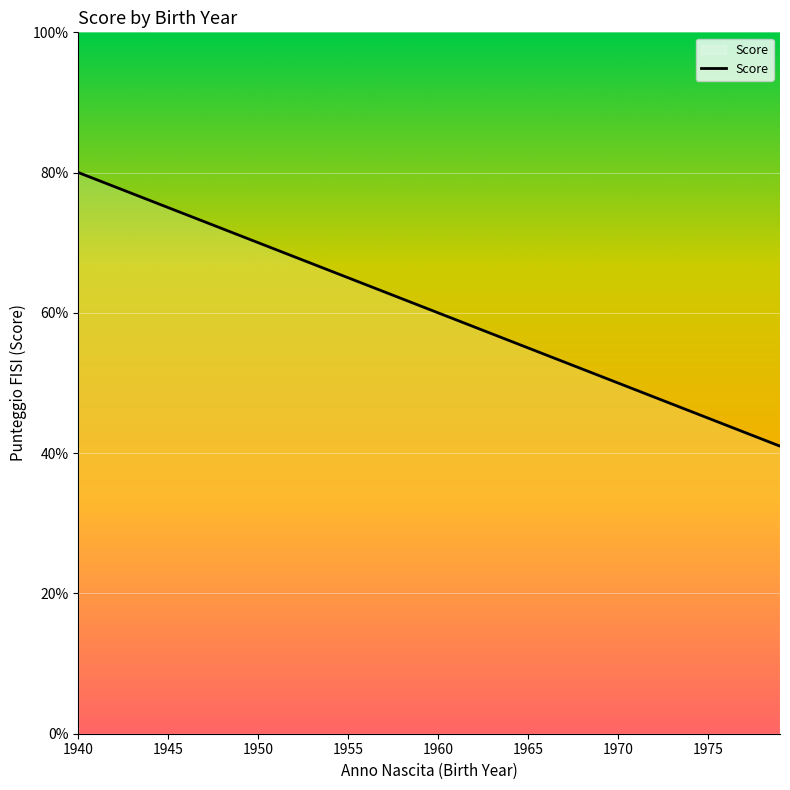

How many values are below 61?

20